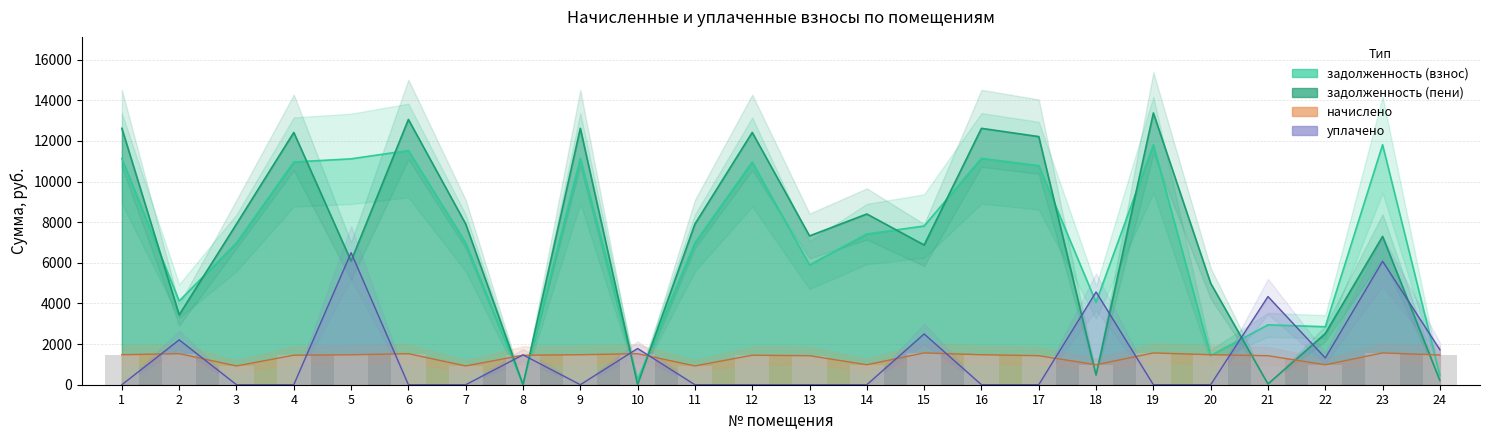

Which series has the largest total across all categories?

задолженность (пени)